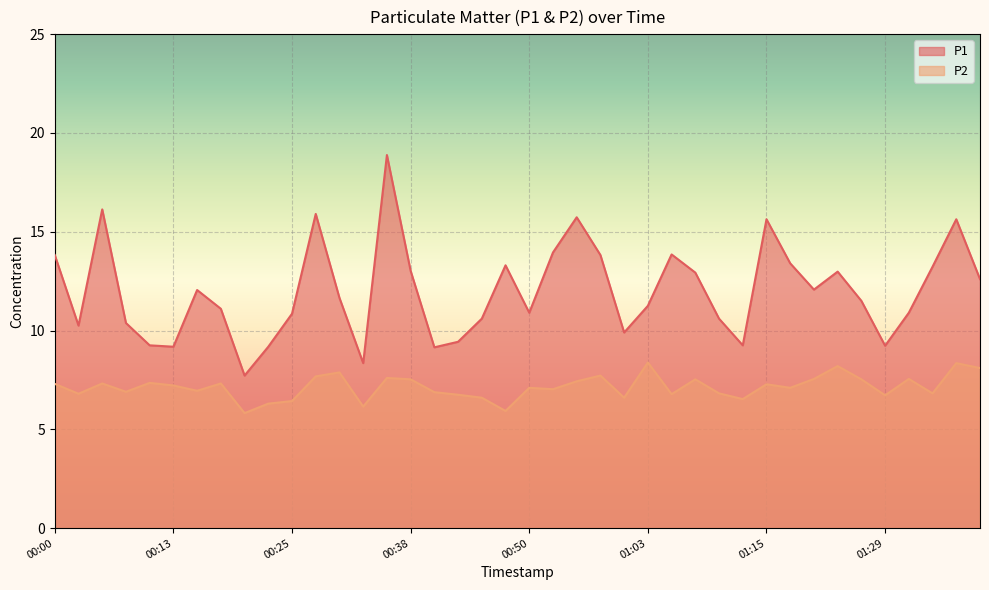

What is the difference between the P2 values at 01:18 and 01:08?

0.4